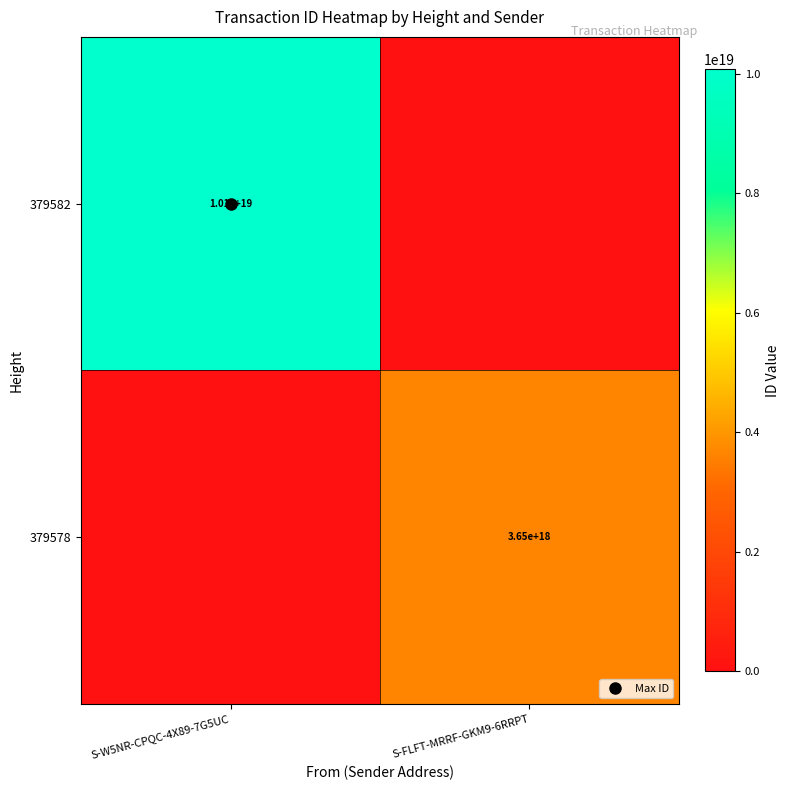

True or false: 379578 has a value of 0 at S-W5NR-CPQC-4X89-7G5UC.

True